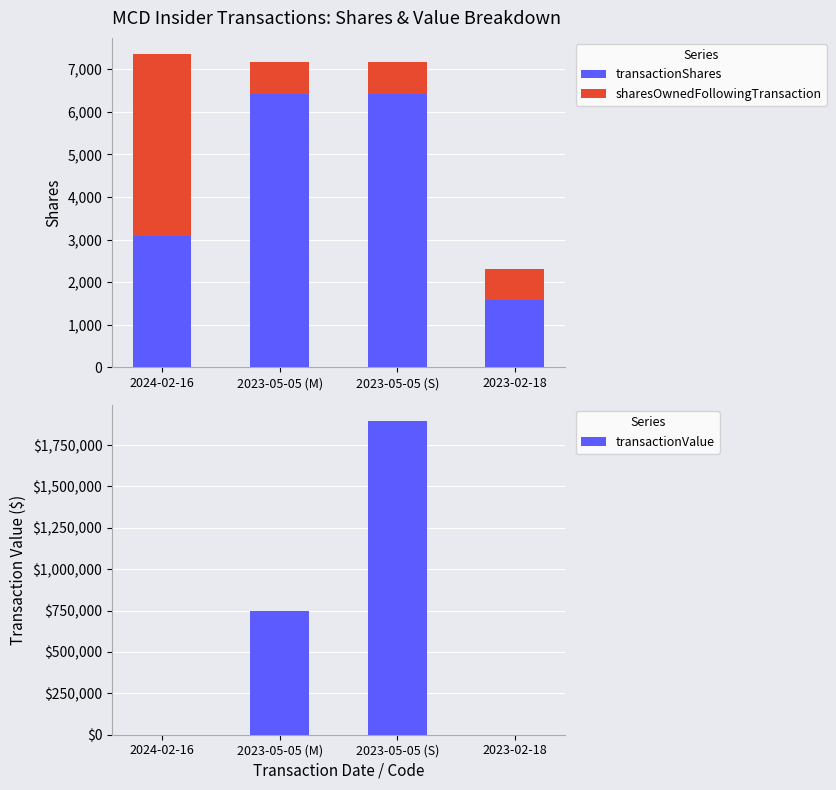

At which category is the sum across all series the highest?

2023-05-05 (S)